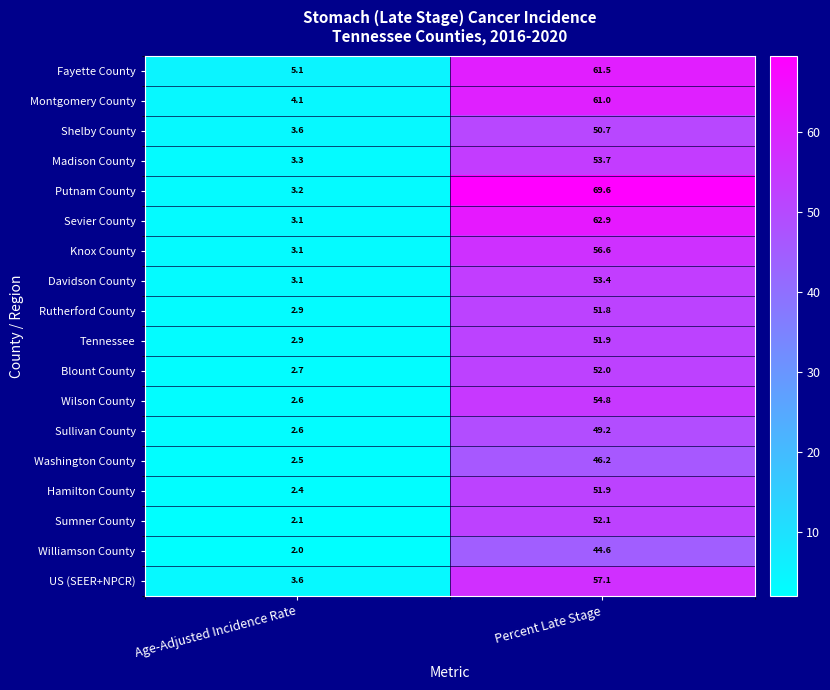

Which series has the widest spread of values?

Putnam County